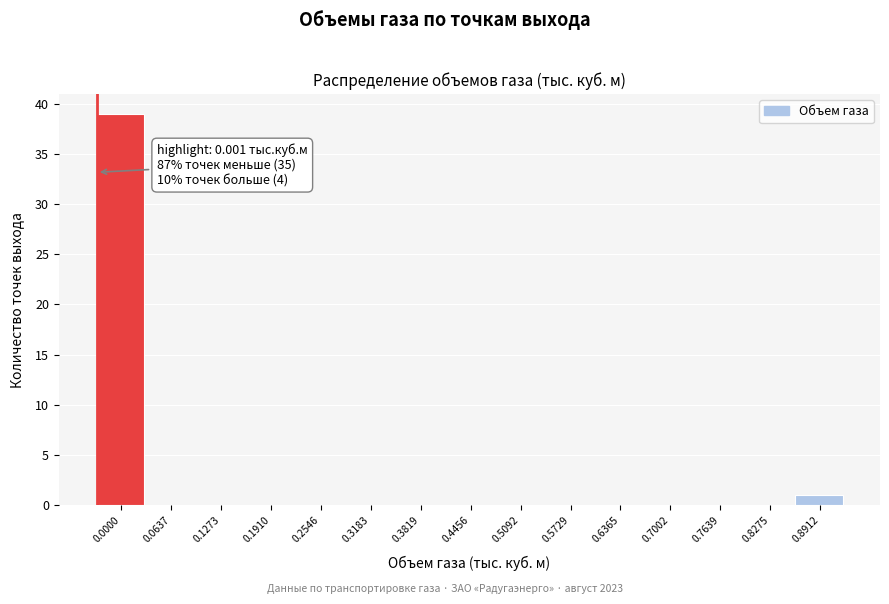

Reading right to left, what are all the values shown in this chart?

0.8912=1	0.8275=0	0.7639=0	0.7002=0	0.6365=0	0.5729=0	0.5092=0	0.4456=0	0.3819=0	0.3183=0	0.2546=0	0.1910=0	0.1273=0	0.0637=0	0.0000=39